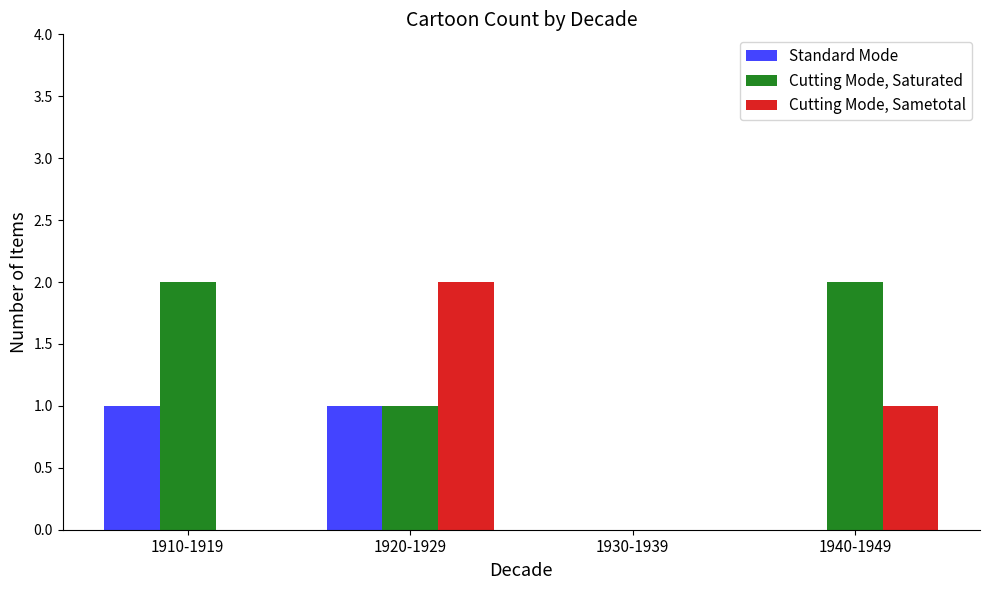

What is the spread (max minus min) of values at 1920-1929?

1